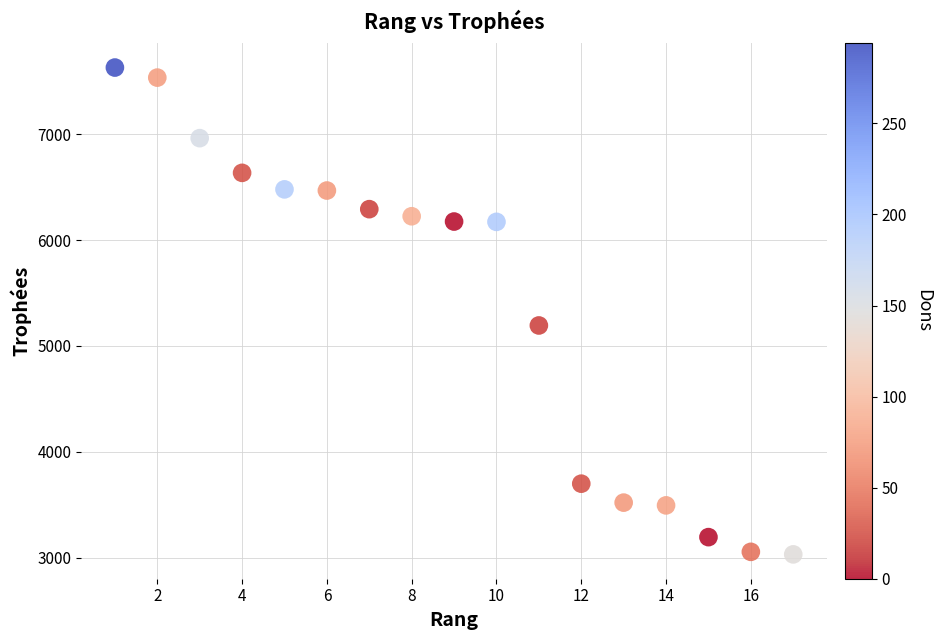

What Y value in the scatter plot is closest to 5330?

5193